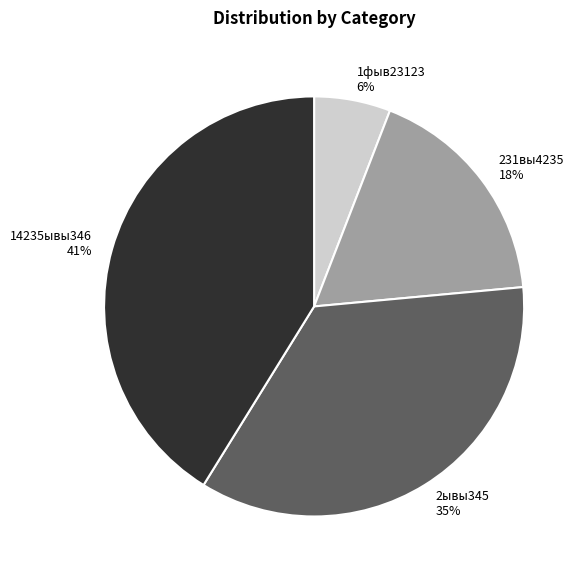

True or false: 2ывы345 accounts for 42% of the total.

False